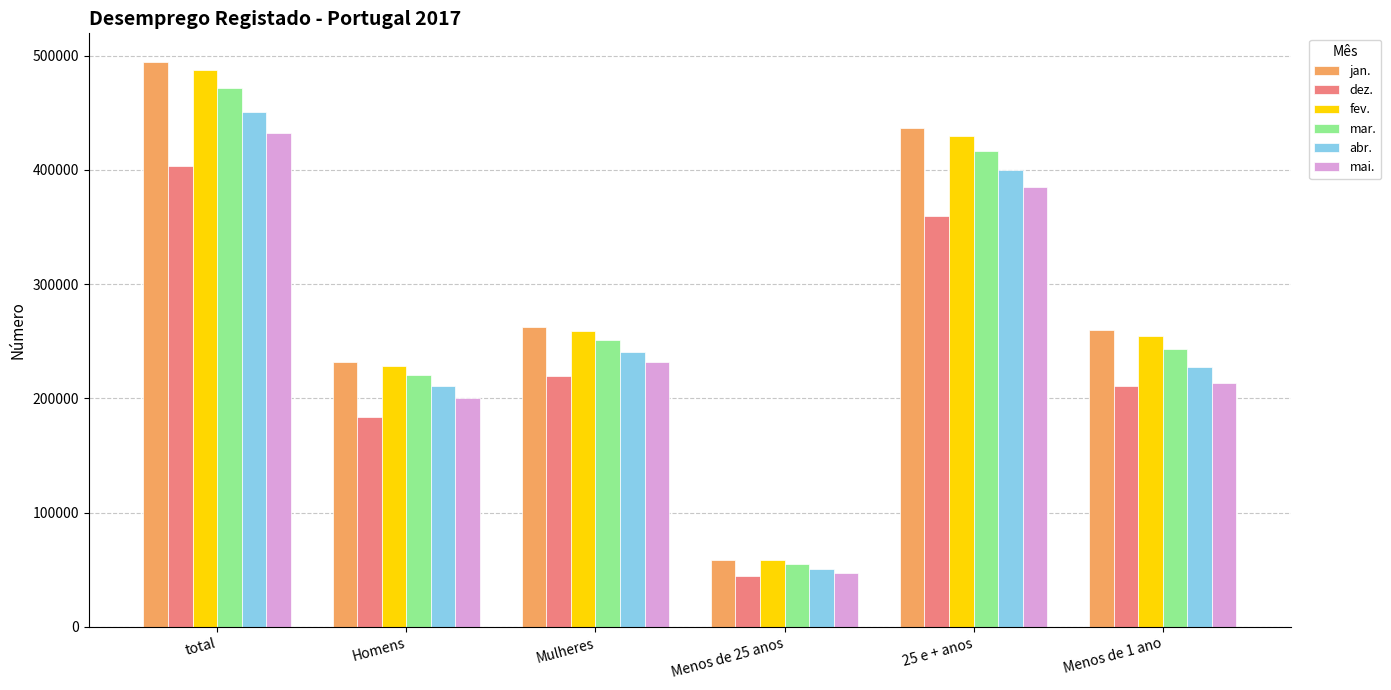

At which label does mar. reach its minimum?

Menos de 25 anos